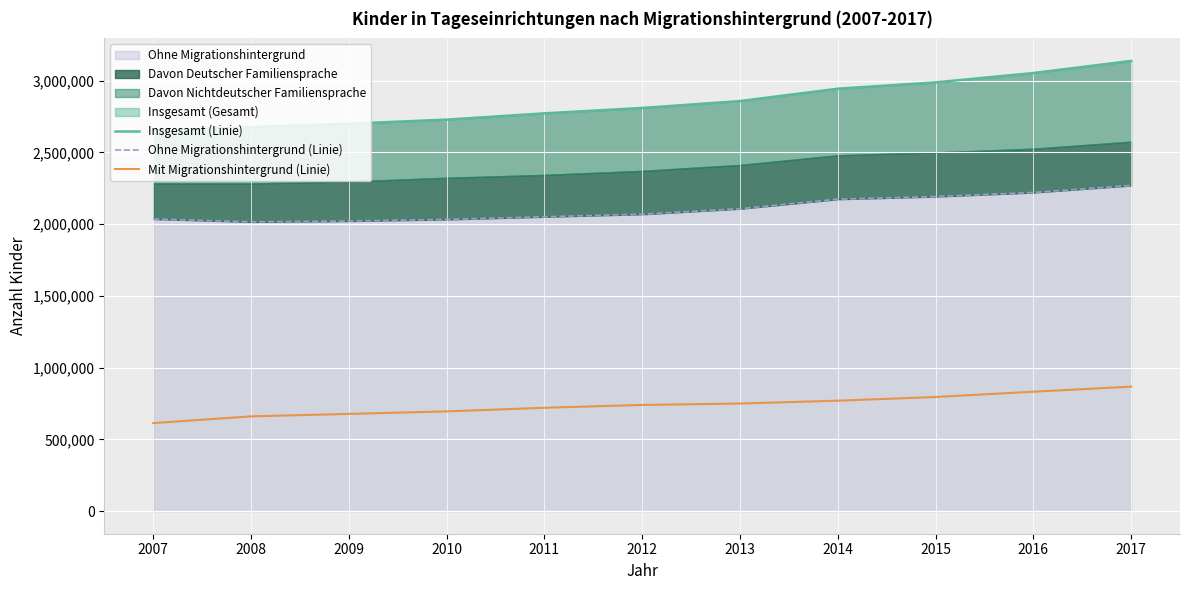

How many categories are shown in the chart?

11